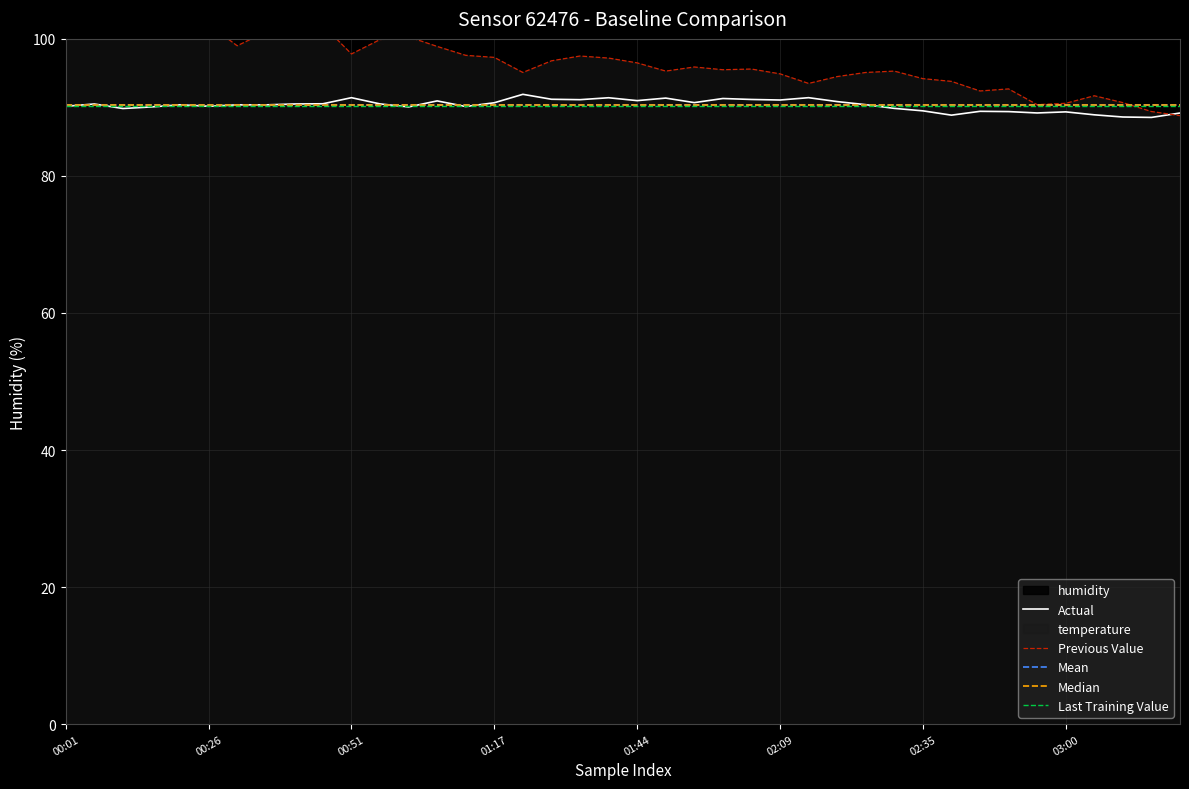

Reading right to left, what are all the values shown in this chart?

temperature: 03:20=88.8	03:15=89.4	03:10=90.7	03:05=91.7	03:00=90.6	02:55=90.4	02:50=92.7	02:45=92.4	02:40=93.8	02:35=94.2	02:29=95.3	02:24=95.1	02:19=94.5	02:14=93.5	02:09=94.9	02:04=95.6	01:59=95.5	01:54=95.9	01:49=95.3	01:44=96.5	01:39=97.2	01:33=97.5	01:28=96.8	01:23=95.1	01:17=97.3	01:12=97.6	01:07=98.9	01:02=100.3	00:57=99.9	00:51=97.8	00:46=102.0	00:41=101.6	00:36=101.0	00:31=99.0	00:26=102.1	00:21=102.0	00:16=104.9	00:11=105.8	00:06=105.8	00:01=105.9
humidity: 03:20=89.2	03:15=88.5	03:10=88.6	03:05=88.9	03:00=89.3	02:55=89.2	02:50=89.4	02:45=89.4	02:40=88.9	02:35=89.5	02:29=89.9	02:24=90.4	02:19=90.8	02:14=91.4	02:09=91.1	02:04=91.2	01:59=91.3	01:54=90.7	01:49=91.4	01:44=91.0	01:39=91.4	01:33=91.1	01:28=91.2	01:23=91.9	01:17=90.7	01:12=90.1	01:07=91.0	01:02=90.1	00:57=90.5	00:51=91.4	00:46=90.5	00:41=90.5	00:36=90.4	00:31=90.4	00:26=90.2	00:21=90.4	00:16=90.1	00:11=89.8	00:06=90.5	00:01=90.2